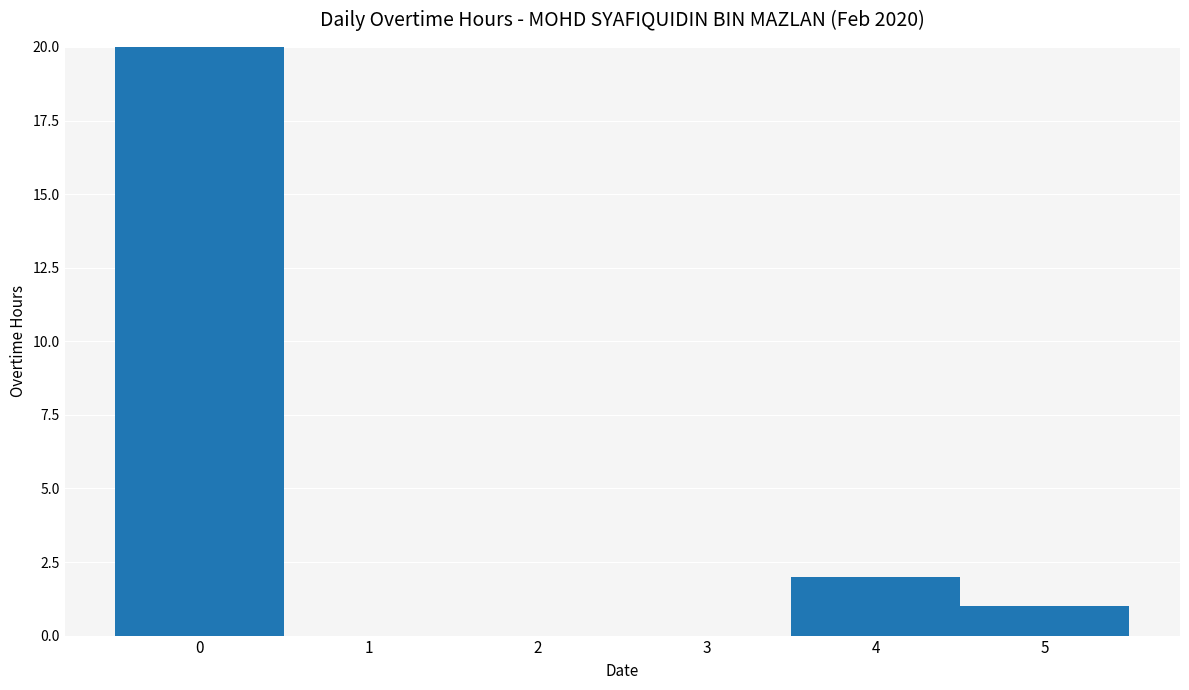

Rank the categories by value from lowest to highest.

1, 2, 3, 5, 4, 0